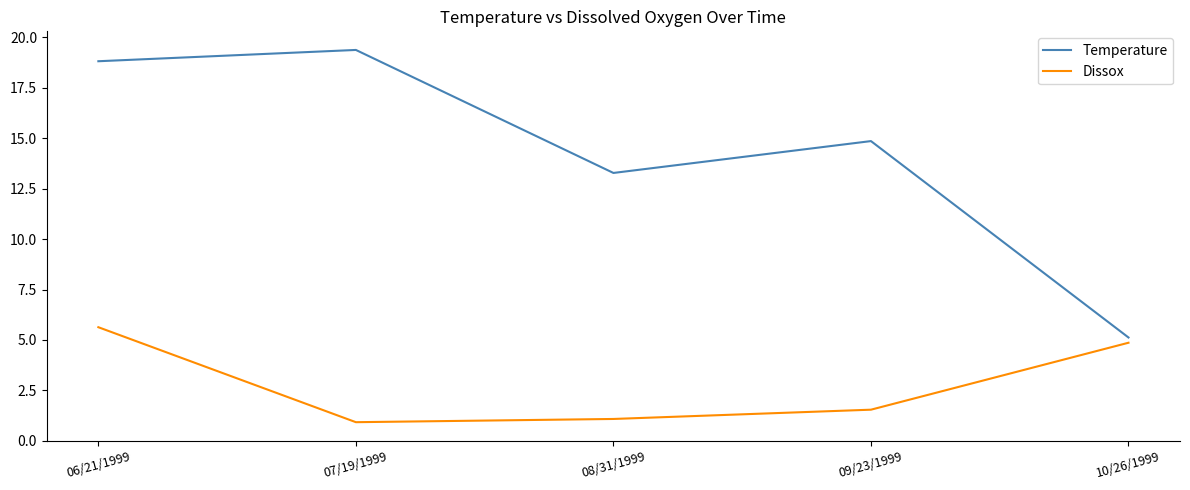

Which series has the largest range (max minus min)?

Temperature